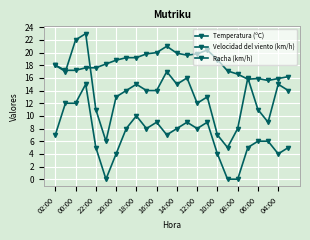

Count the number of categories in the chart.

24